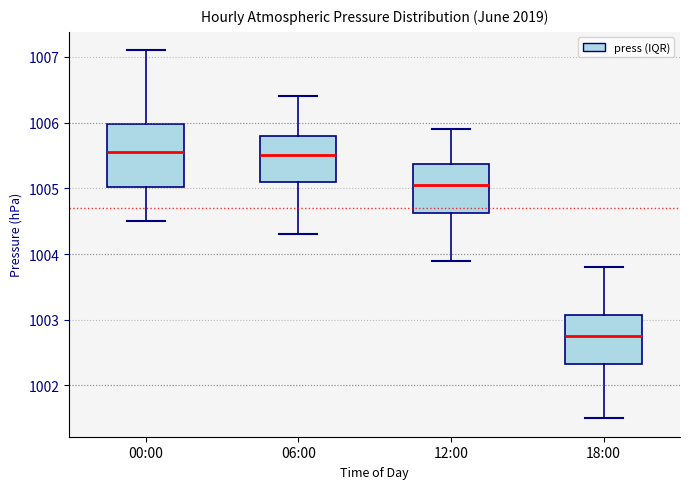

Which box has the lowest median line?

18:00